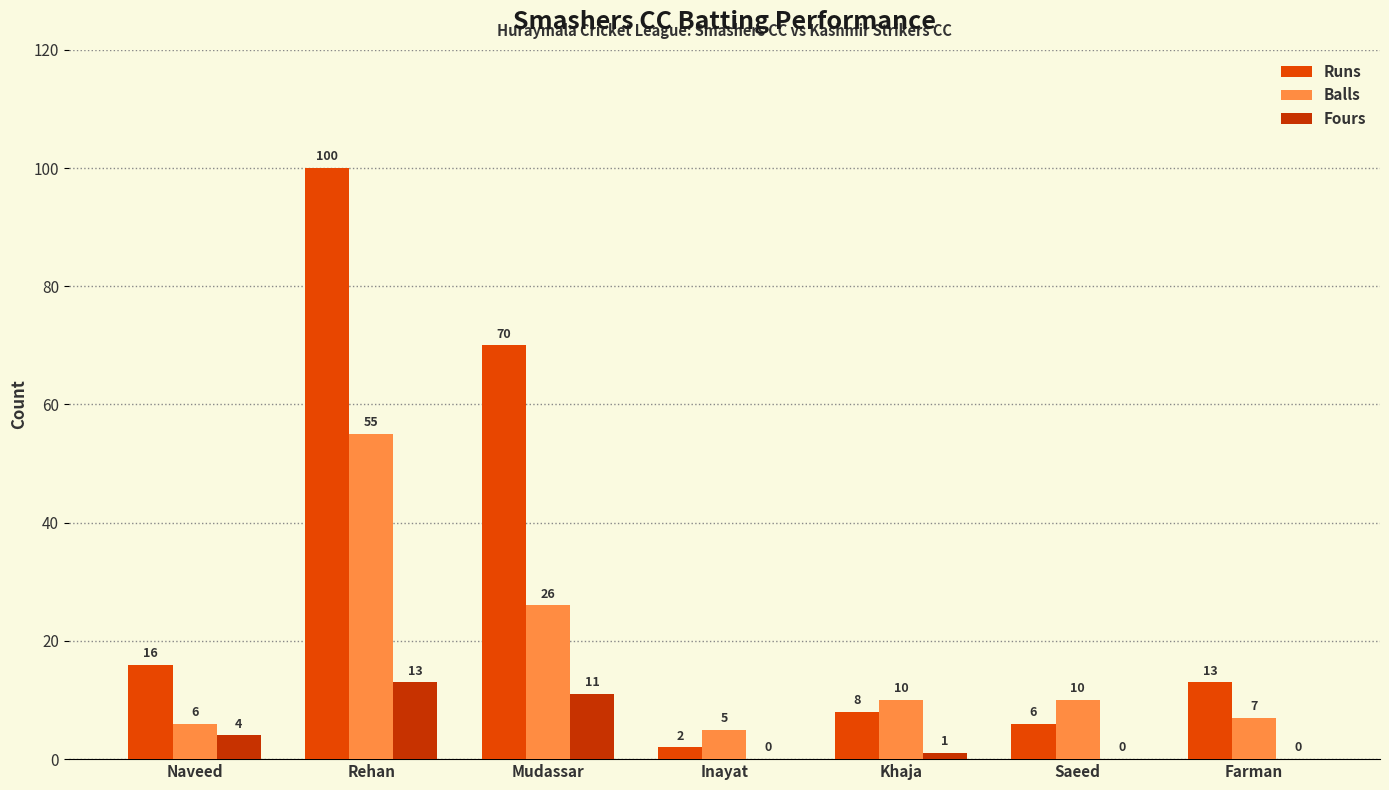

How many data points does each series have?

7